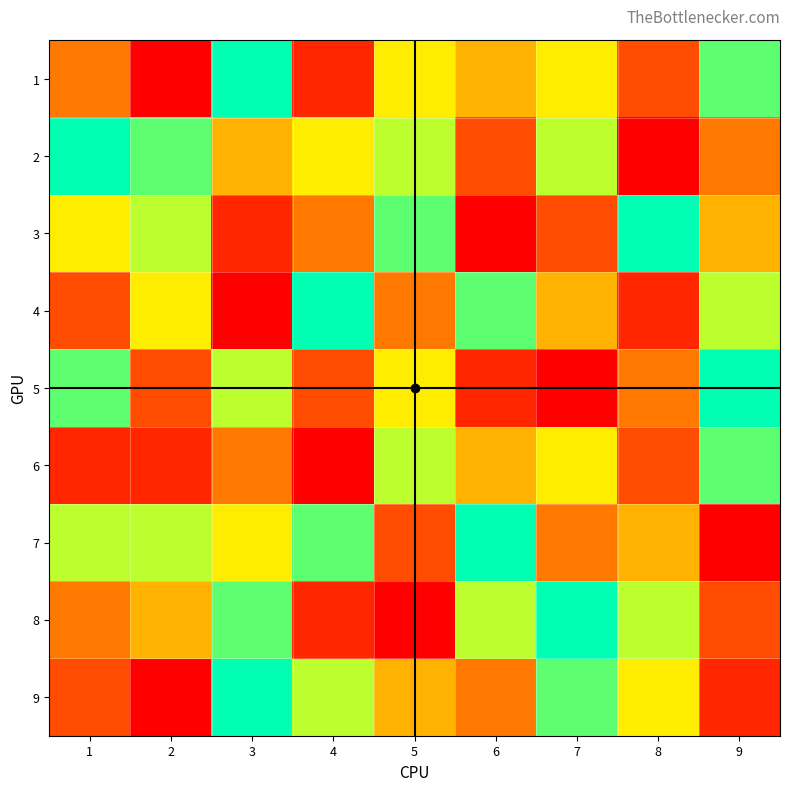

Rank the series at 1 from lowest to highest value.

6, 4, 9, 1, 8, 3, 7, 5, 2